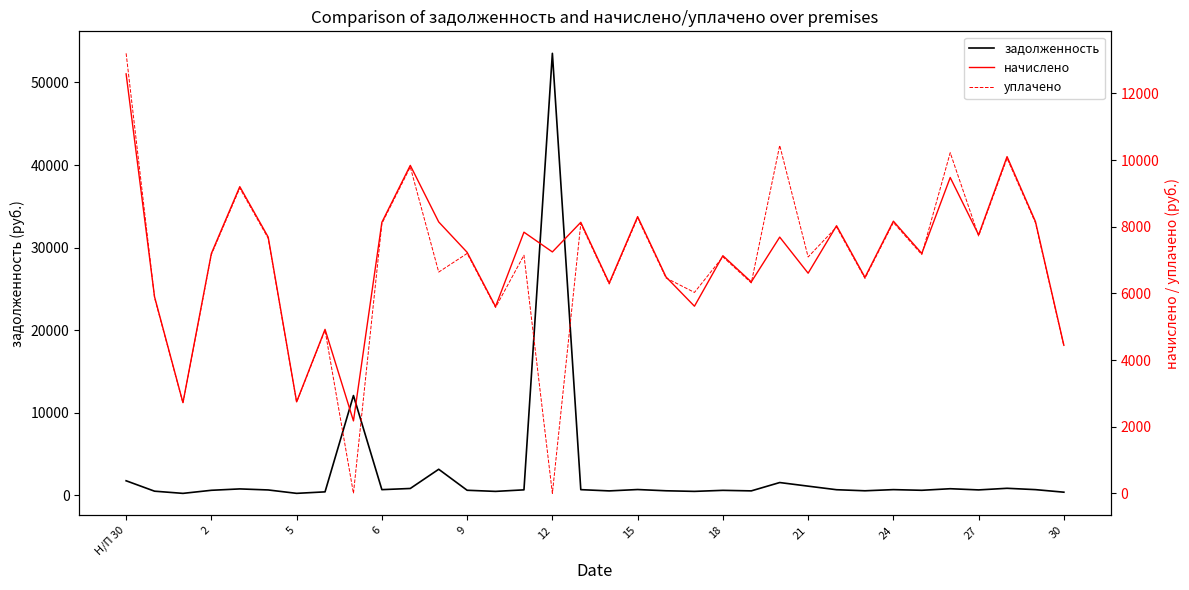

At which label does начислено first exceed 7242?

Н/П 30